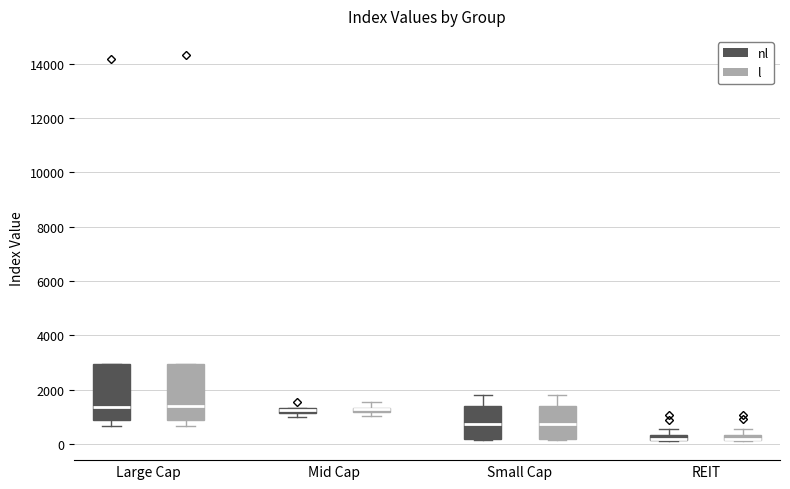

Where does the median line of the box for Large Cap (nl) sit on the y-axis? The values are not printed on the chart, so give them approximately, as read against the axis.

1400